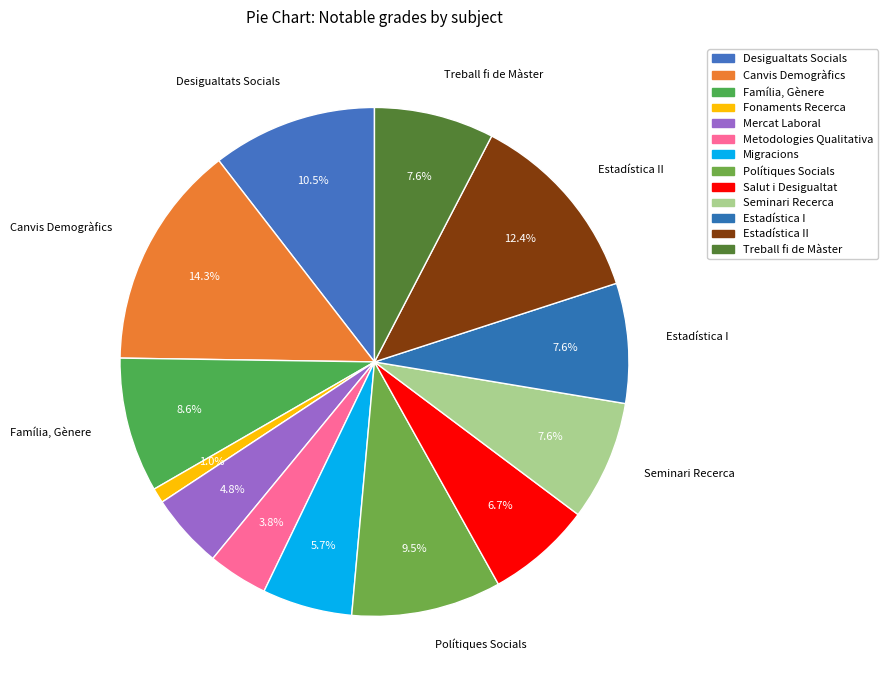

Rank the categories by value from lowest to highest.

Fonaments de Recerca Política i Social, Metodologies de Recerca Qualitativa, Mercat Laboral i Polítiques d'Ocupació, Migracions i societat, Salut i Desigualtat, Seminari de Recerca i Anàlisi de Dades, Tècniques d'Anàlisi Estadística I, Treball fi de Màster, Família, Gènere i Societat, Polítiques Socials i Estat del Benestar, Anàlisi de les Desigualtats Socials, Tècniques d'Anàlisi Estadística II, Canvis Demogràfics i Dinàmiques Socials